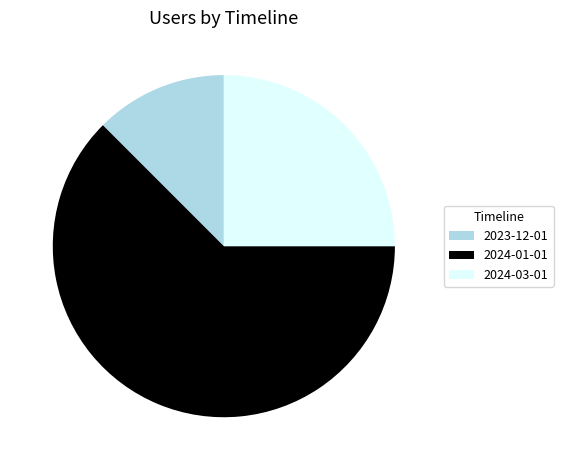

Between 2023-12-01 and 2024-03-01, which is larger?

2024-03-01